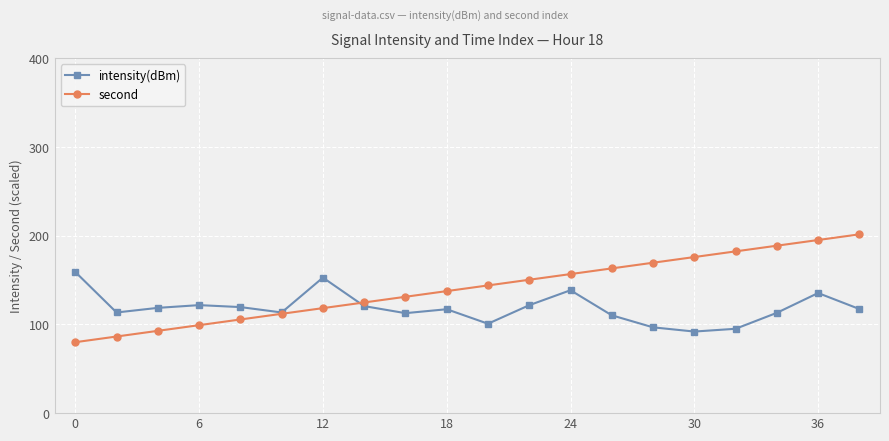

What is the minimum value for intensity(dBm)?

92.0